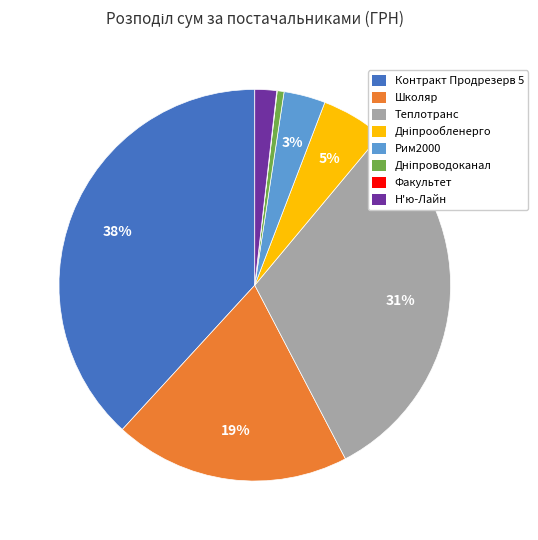

To the nearest percent, what is the difference between the largest and smallest slice percentages?

38%